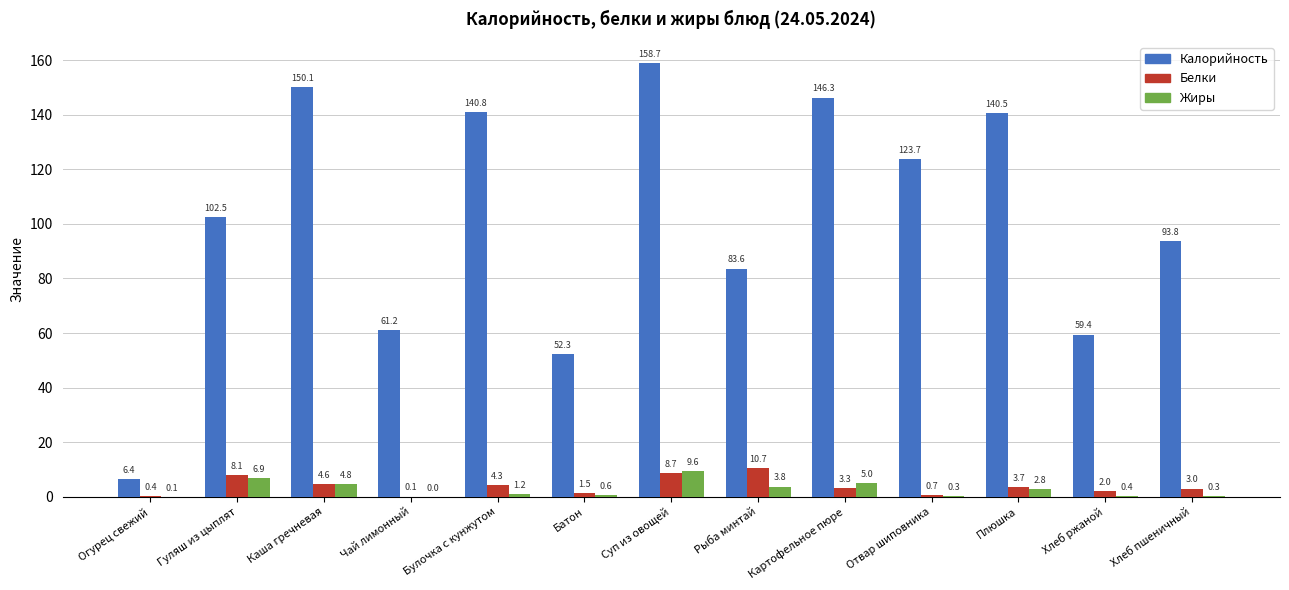

Which series changed the most between Каша гречневая and Суп из овощей?

Калорийность